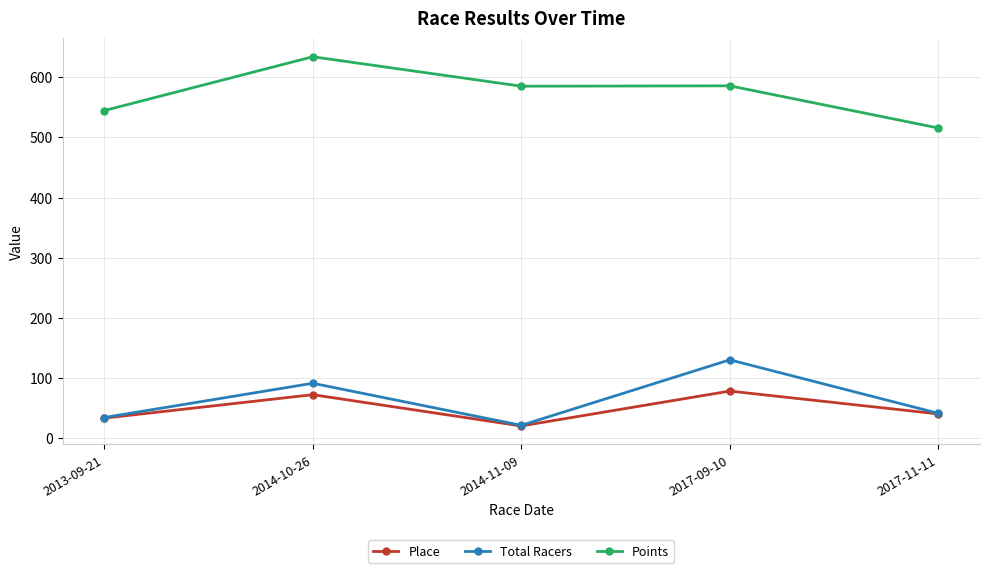

What is the difference between the Total Racers values at 2017-11-11 and 2014-10-26?

50.0